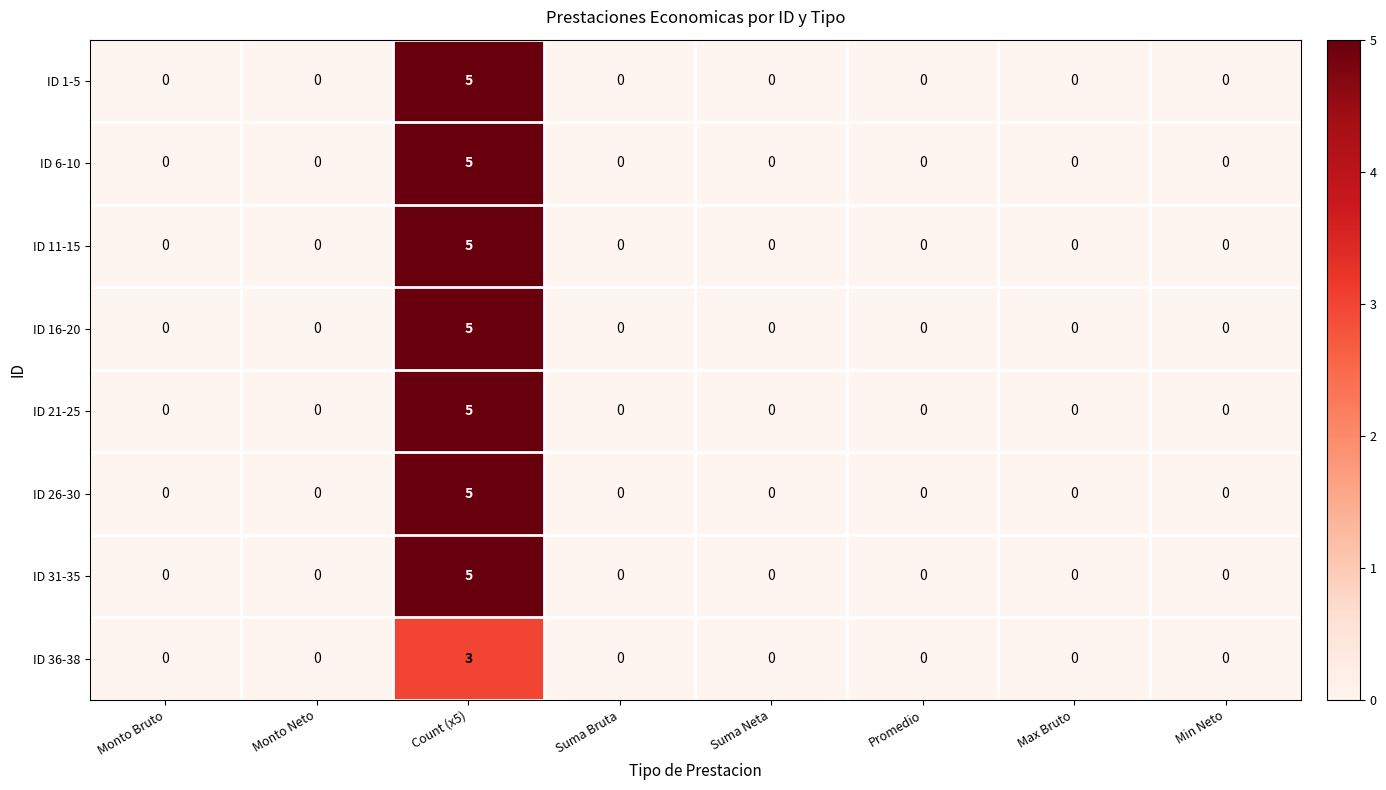

What is the difference between the maximum and minimum values in the ID 26-30 series?

5